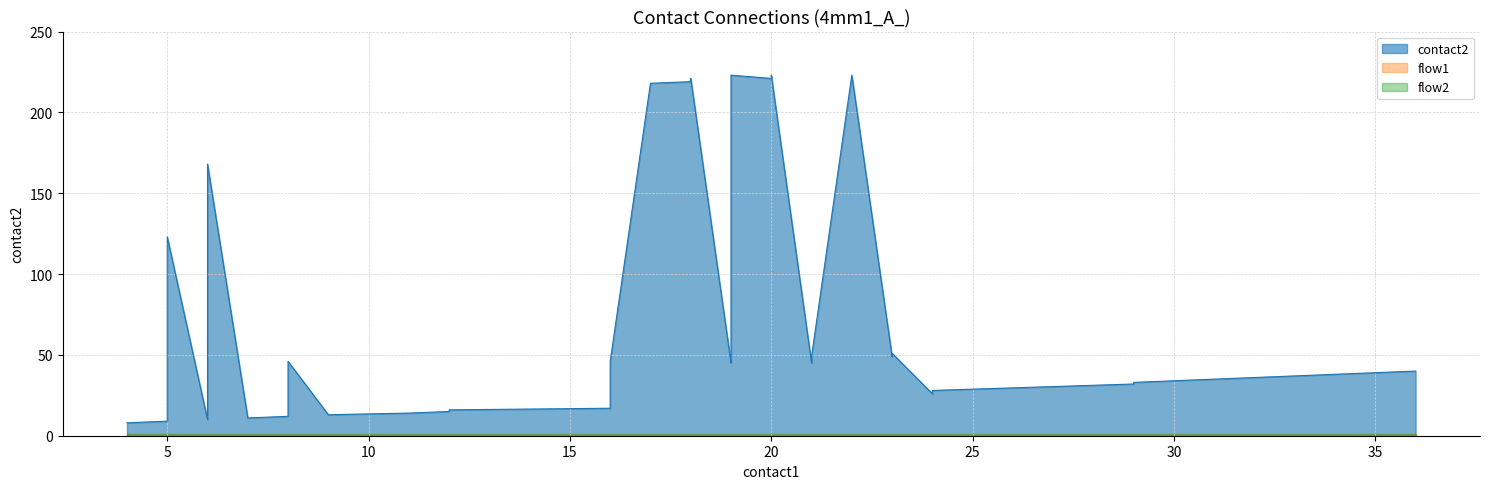

The value of flow2 at 29 is 1. True or false?

True